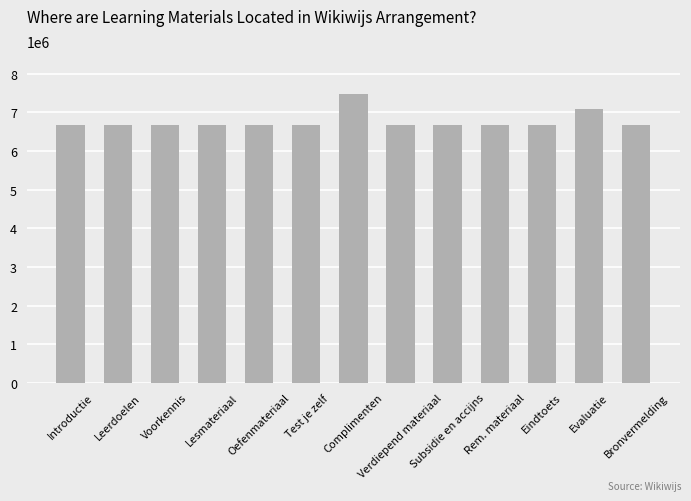

How many data points are less than 6680375?

6